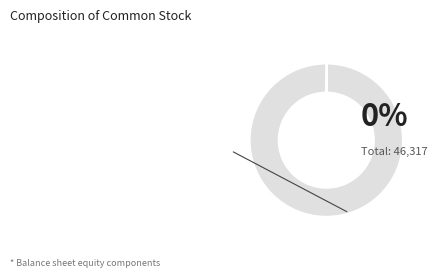

Does any single category account for the majority?

Yes